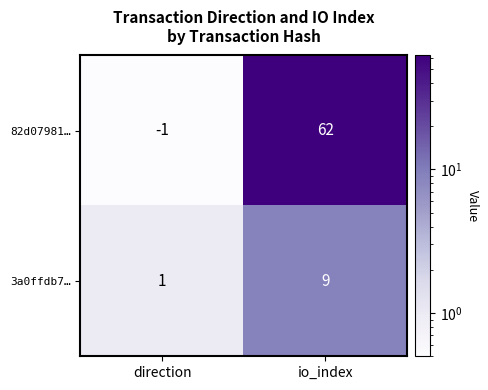

Which series has the largest total across all categories?

82d07981…